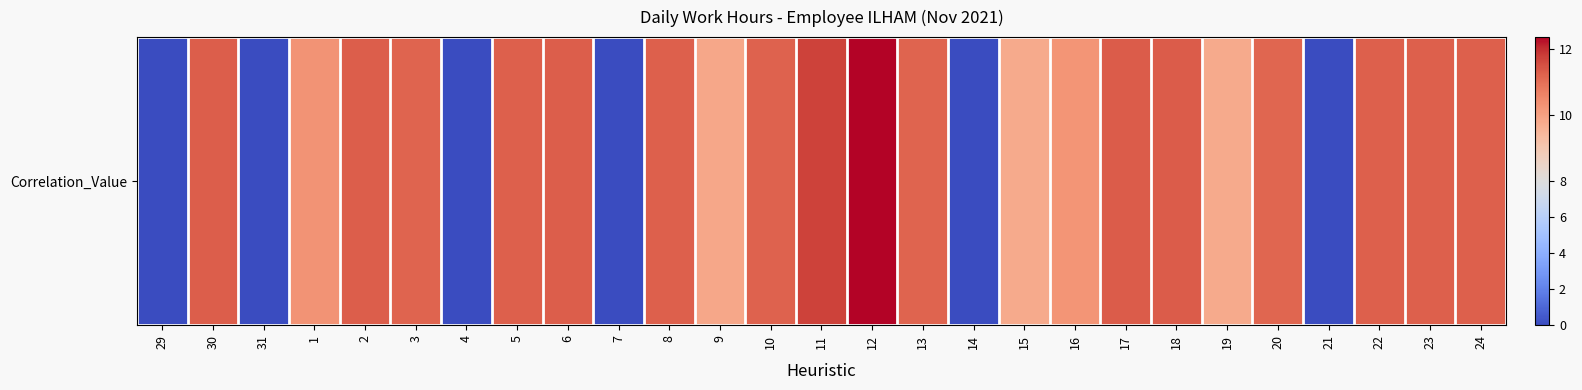

How many data points are less than 11?

11